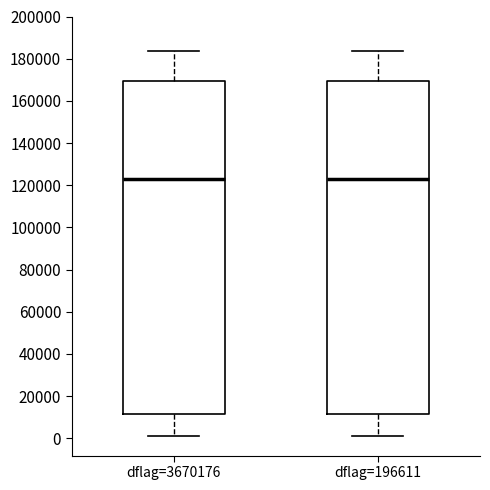

Where does the median line of the box for dflag=3670176 sit on the y-axis? The values are not printed on the chart, so give them approximately, as read against the axis.

122000